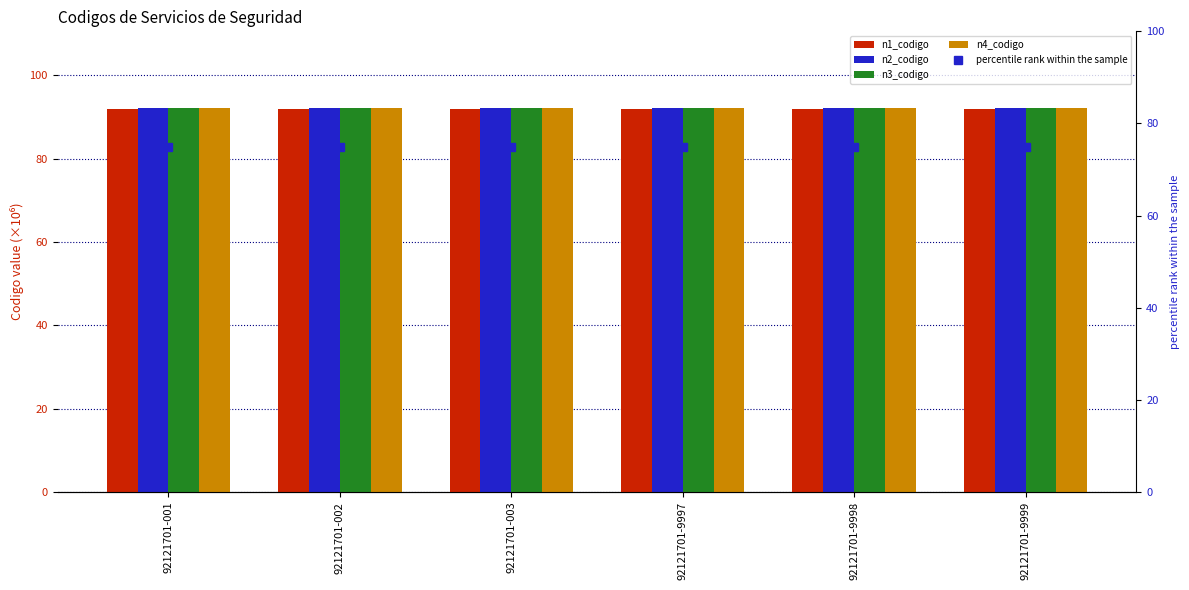

At which category is the sum across all series the highest?

92121701-001